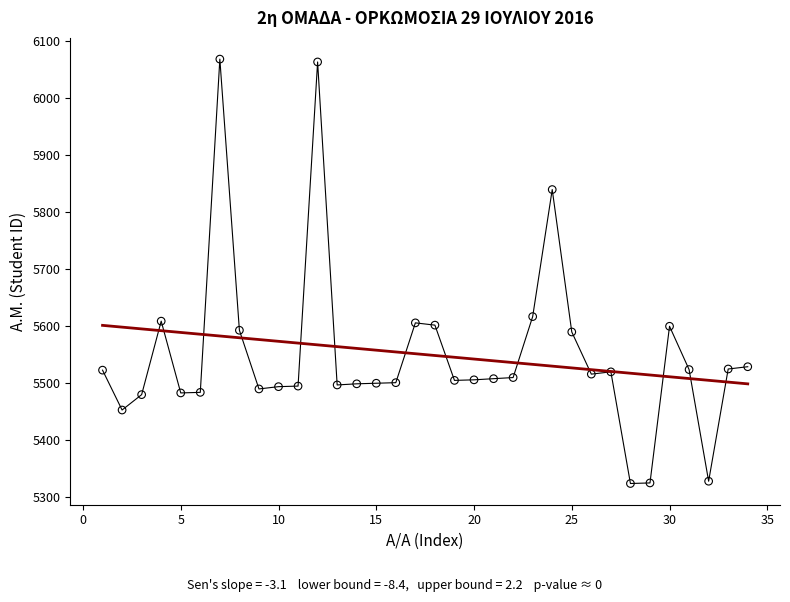

What is the range of Y values (max minus min)?

745